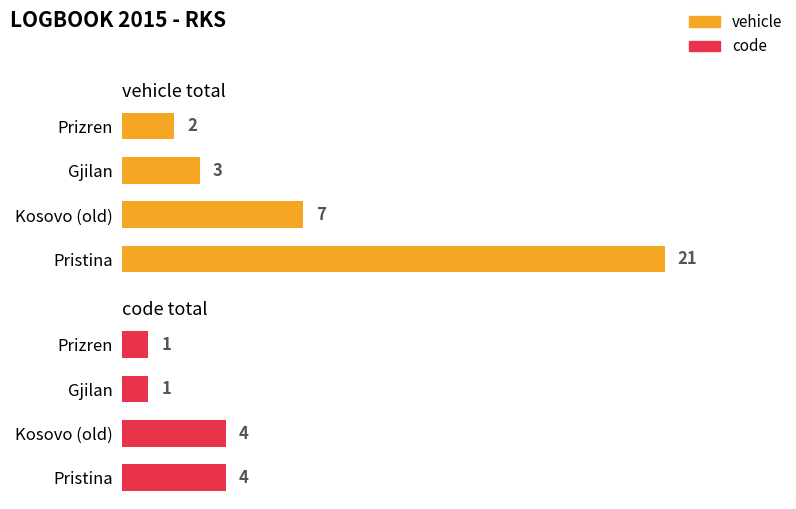

Is it true that code equals 7 at Pristina?

False